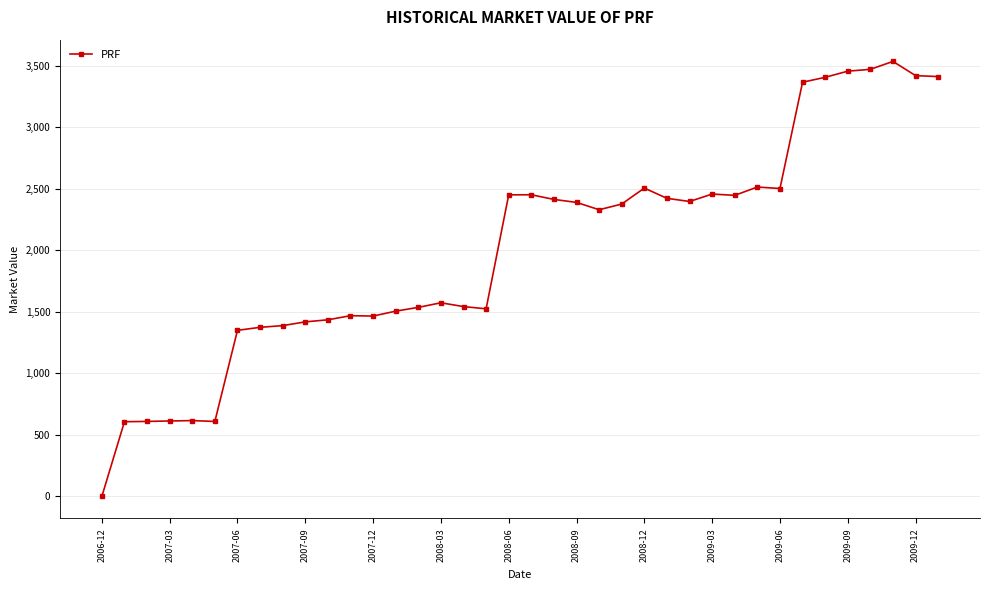

What is the average value?

2010.2